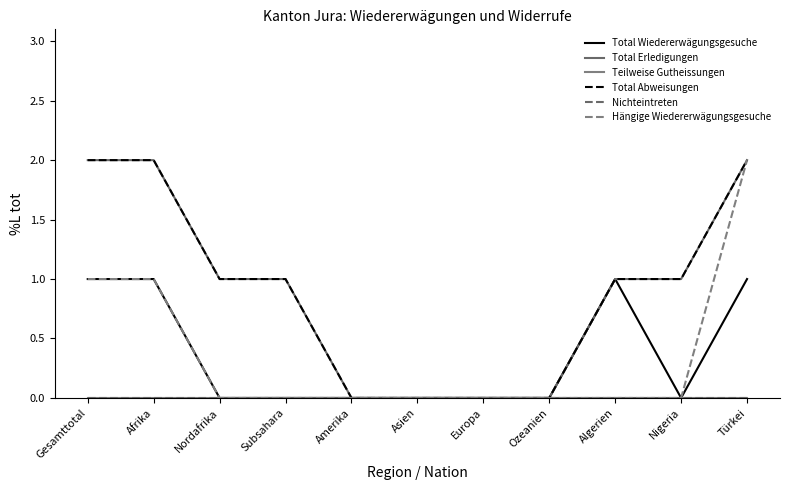

Does the chart display data point markers on the line(s)?

No